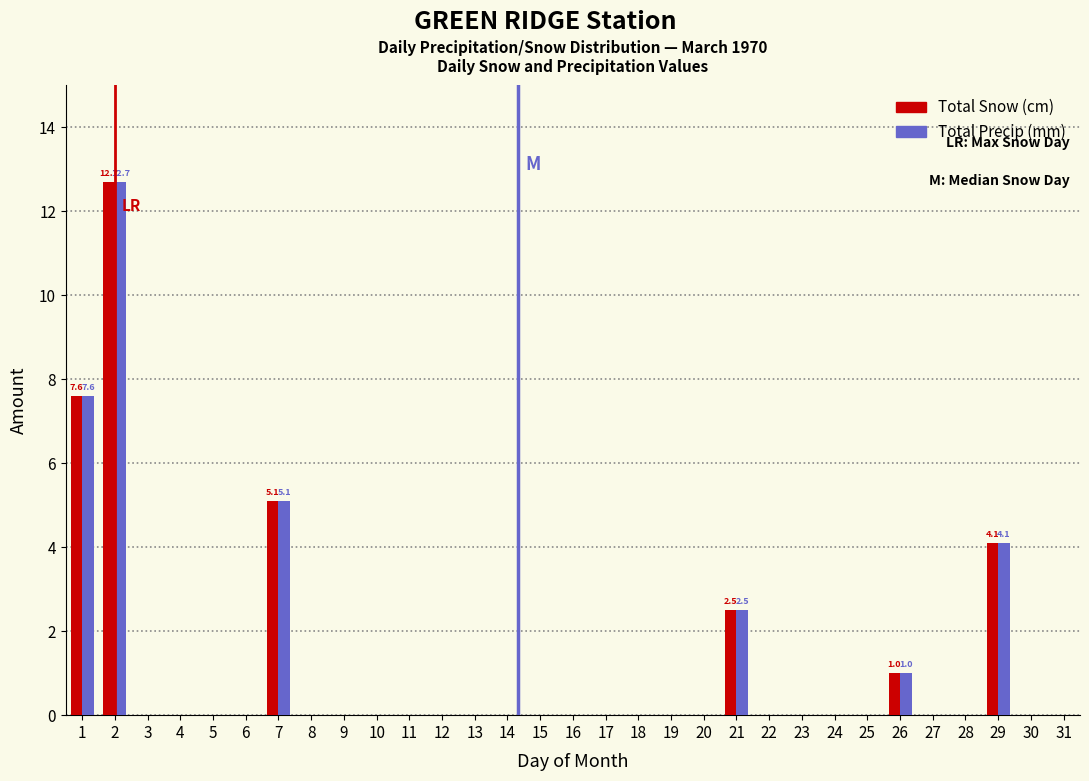

What is the highest value of the Total Snow (cm) series?

12.7